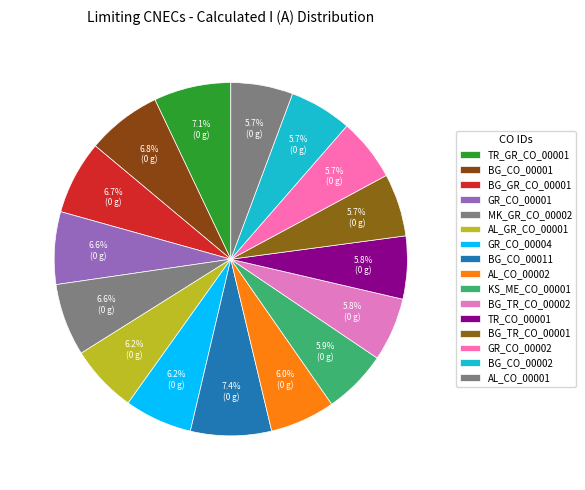

What is the smallest slice in the pie chart?

AL_CO_00001